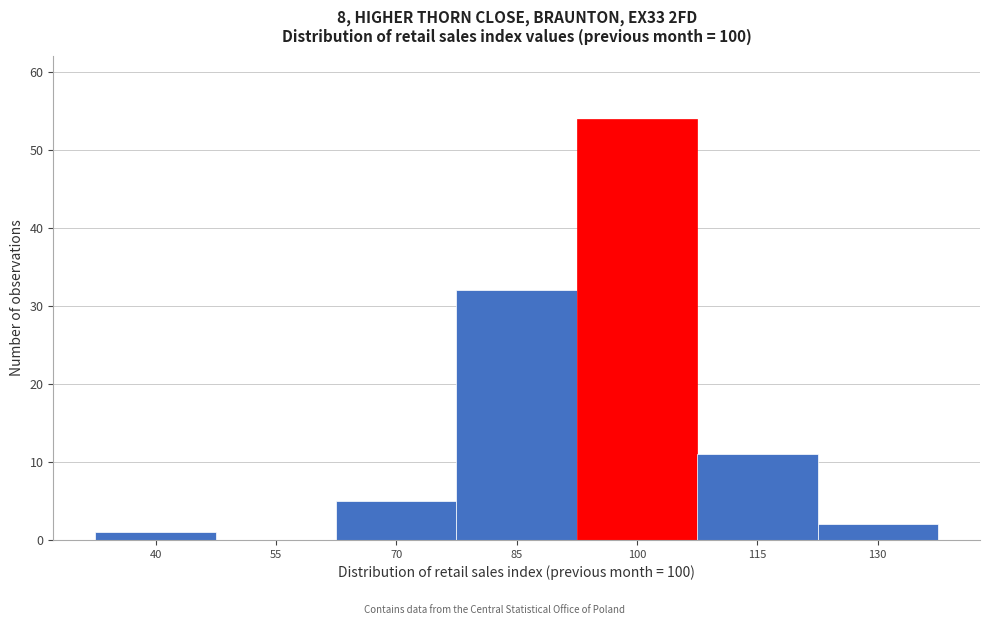

Reading left to right, extract all data points from this chart.

40=1	55=0	70=5	85=32	100=54	115=11	130=2